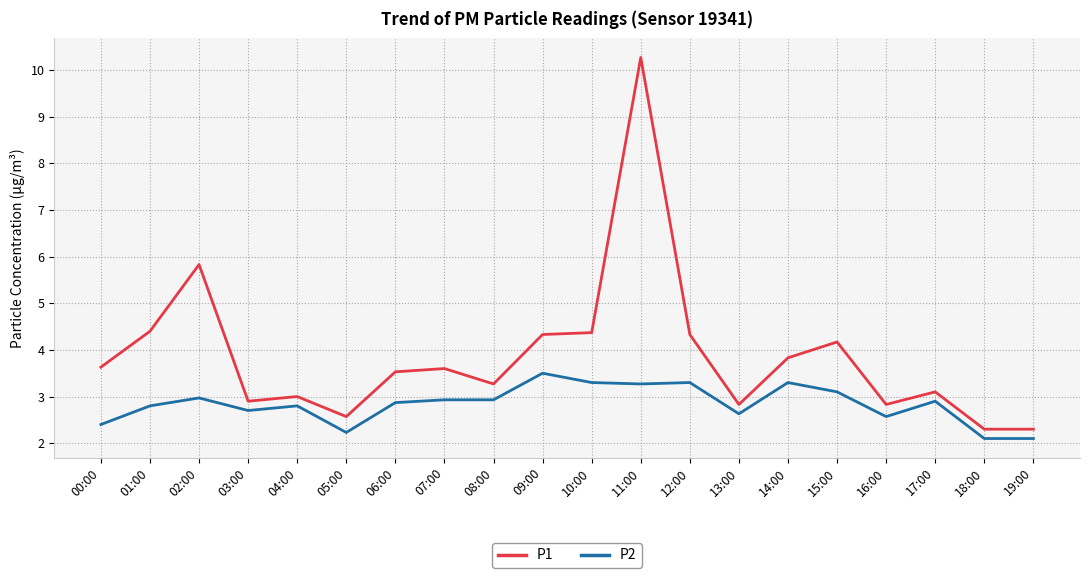

What is the minimum value for P1?

2.3